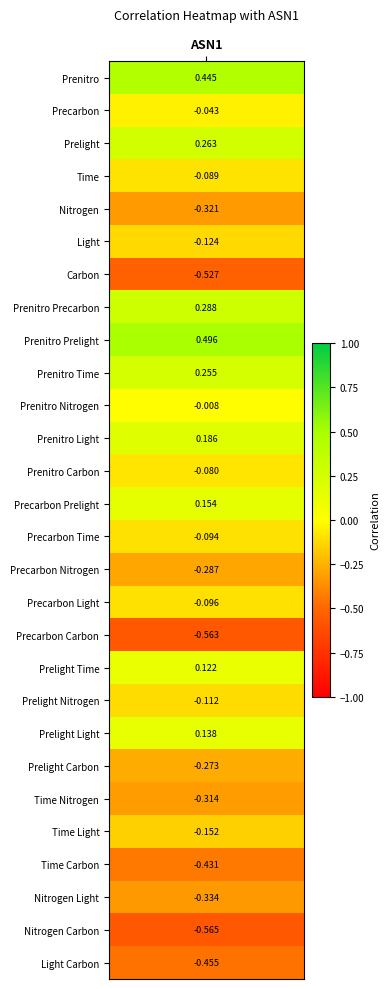

How many values are below zero?

19